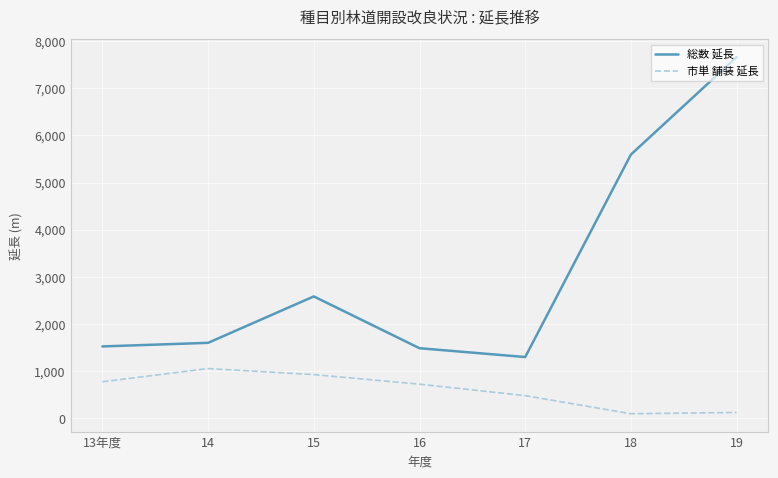

List the series in order of their overall mean, lowest first.

市単 舗装 延長, 総数 延長